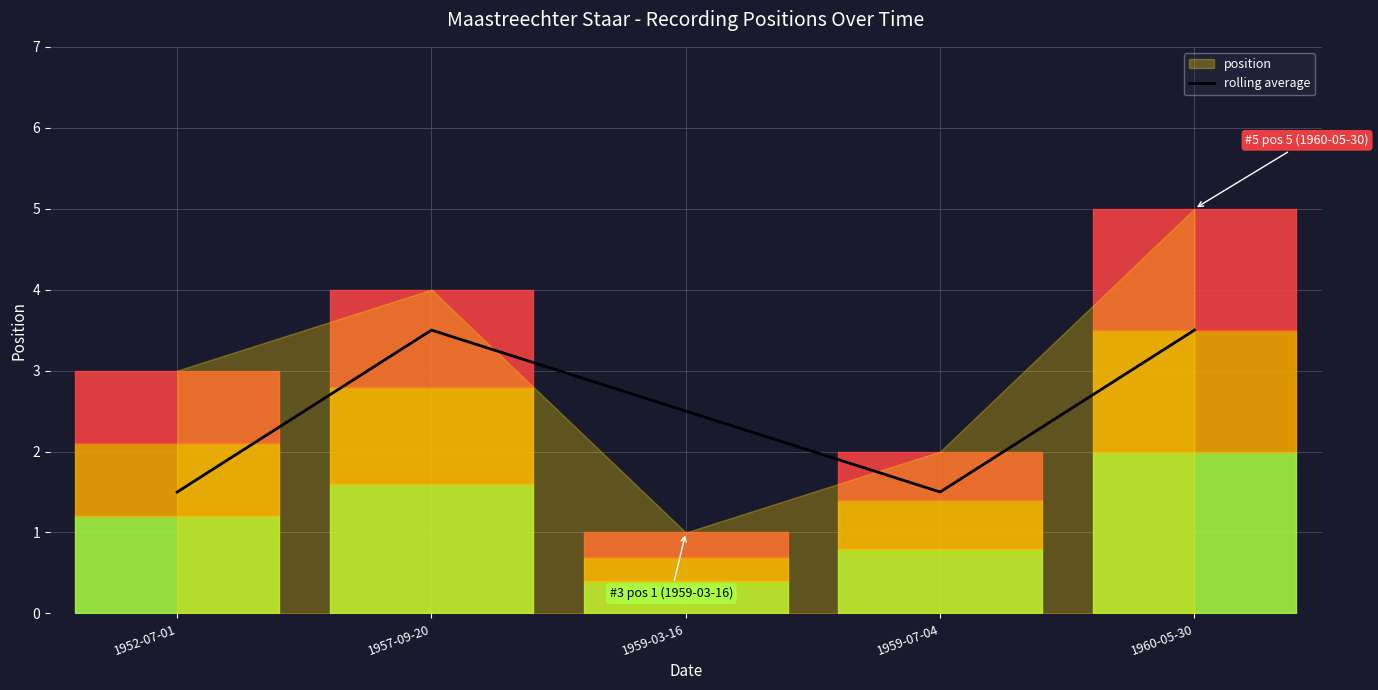

True or false: the data shows 1.5 at 1959-07-04.

True